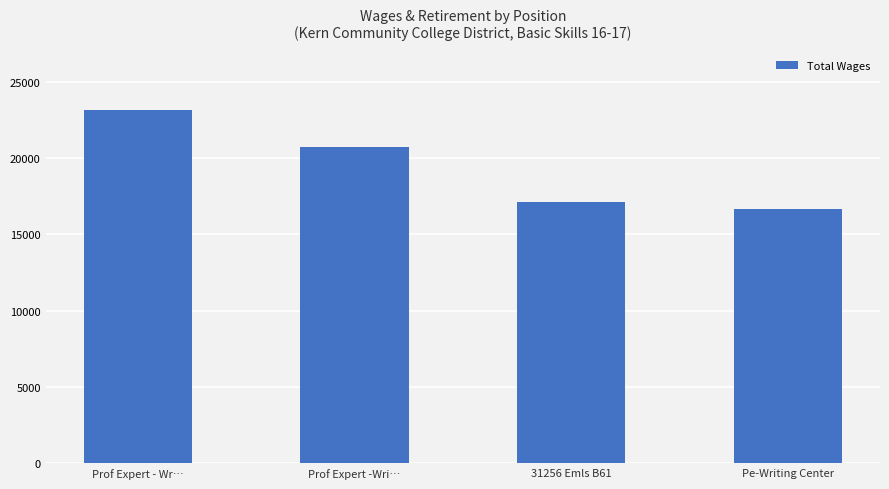

What is the value of the 3rd bar from the left?

17100